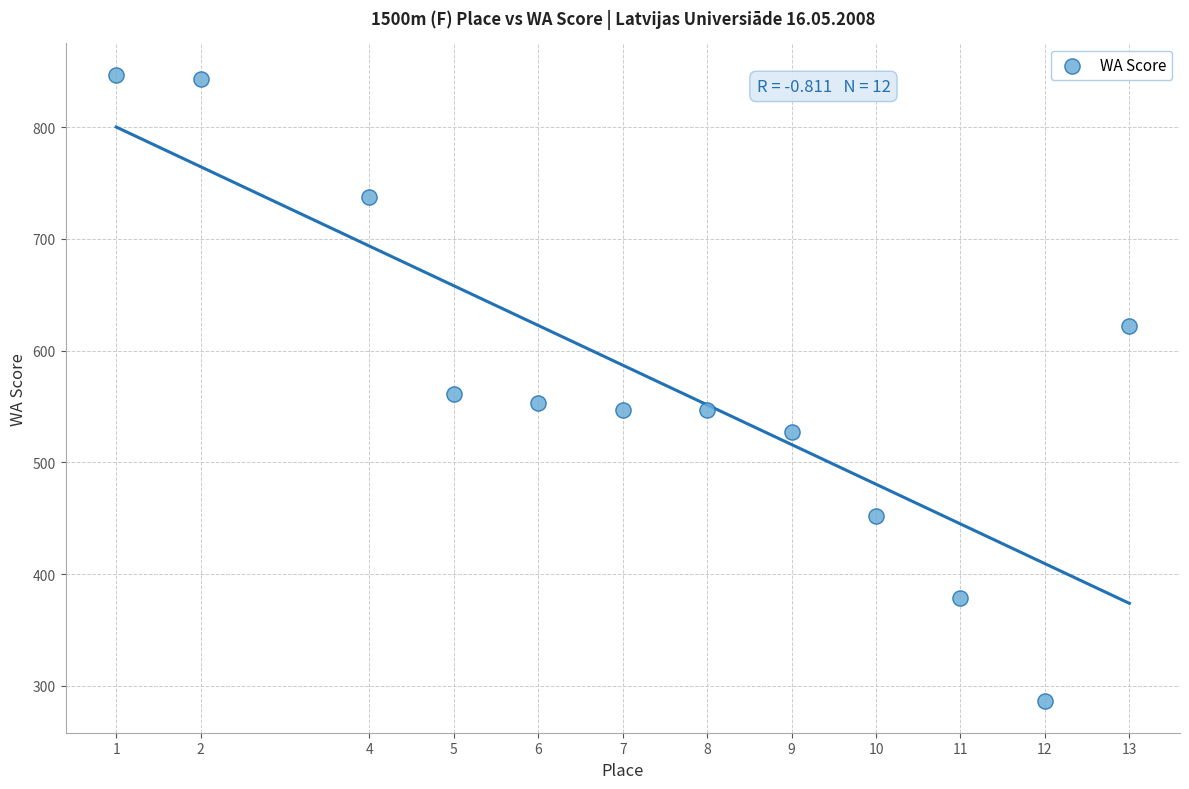

What is the range of Y values (max minus min)?

561